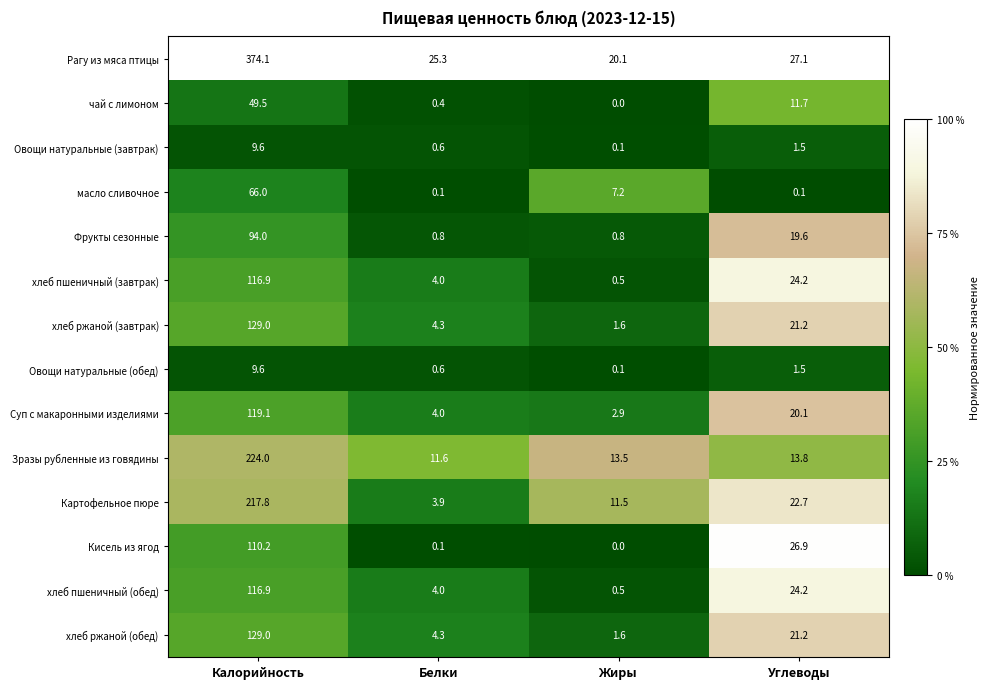

Is it true that Фрукты сезонные equals 94.0 at Калорийность?

True